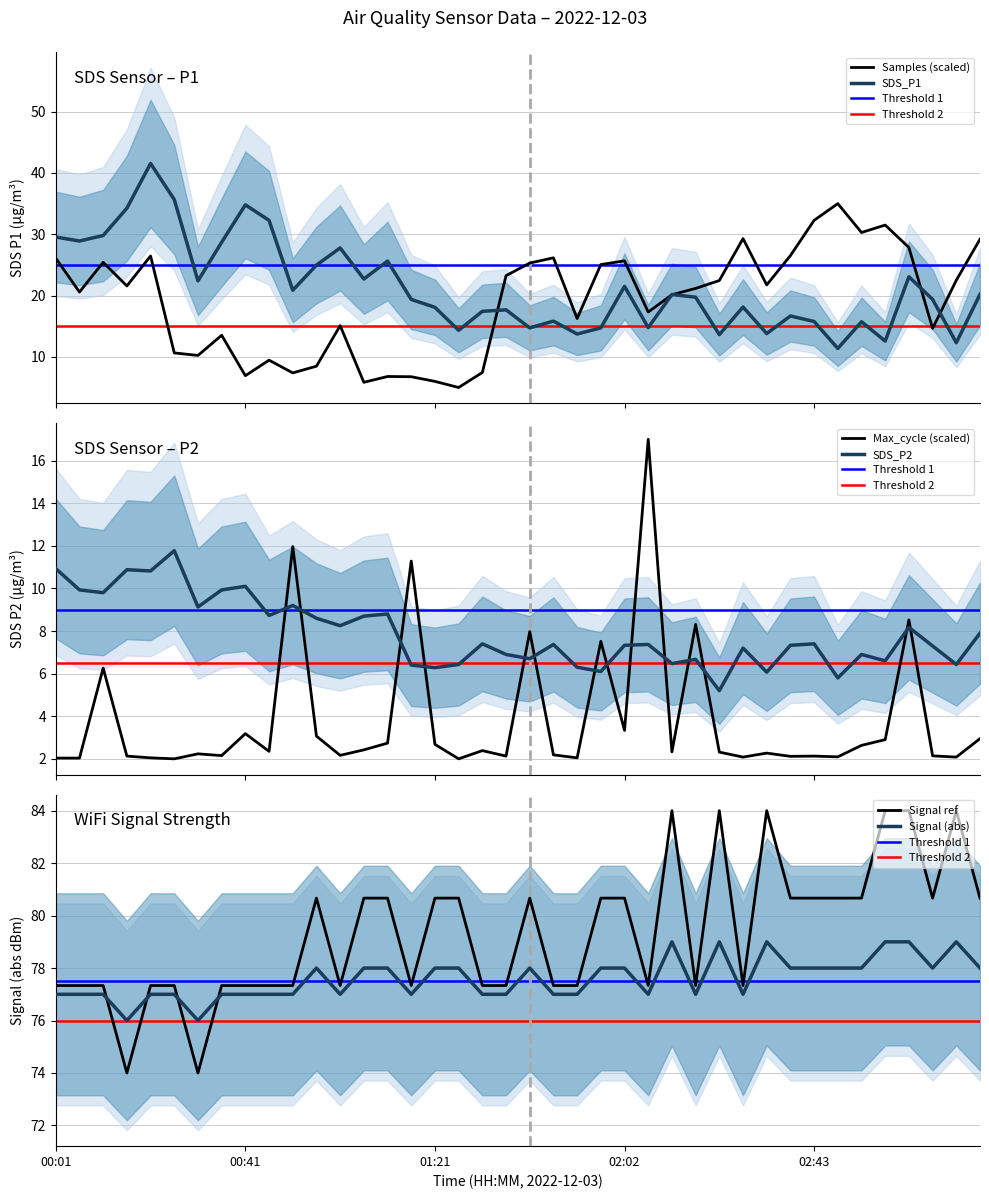

What is the minimum value for SDS_P1?

11.4